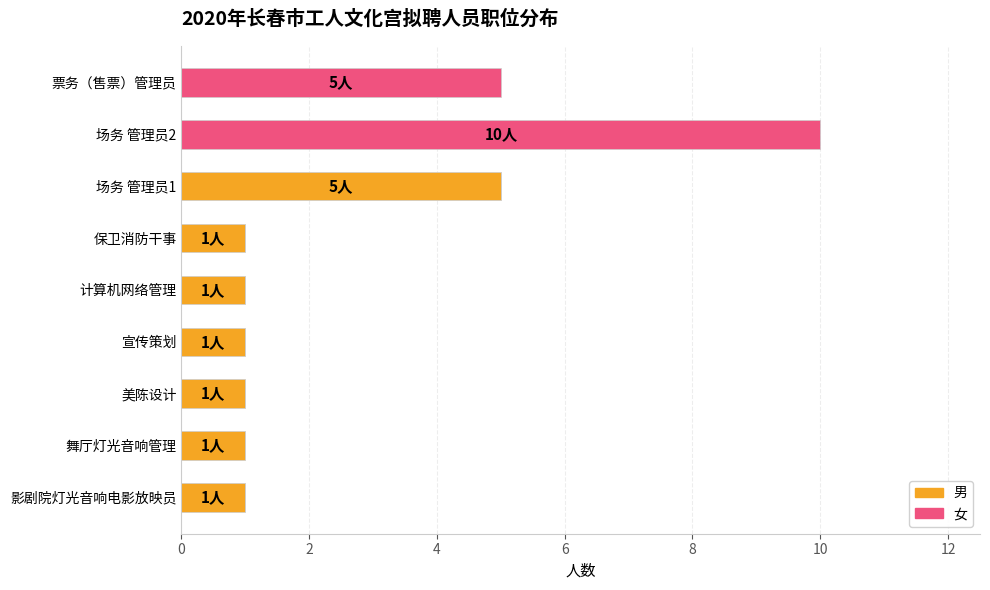

At which category is the sum across all series the highest?

场务 管理员2